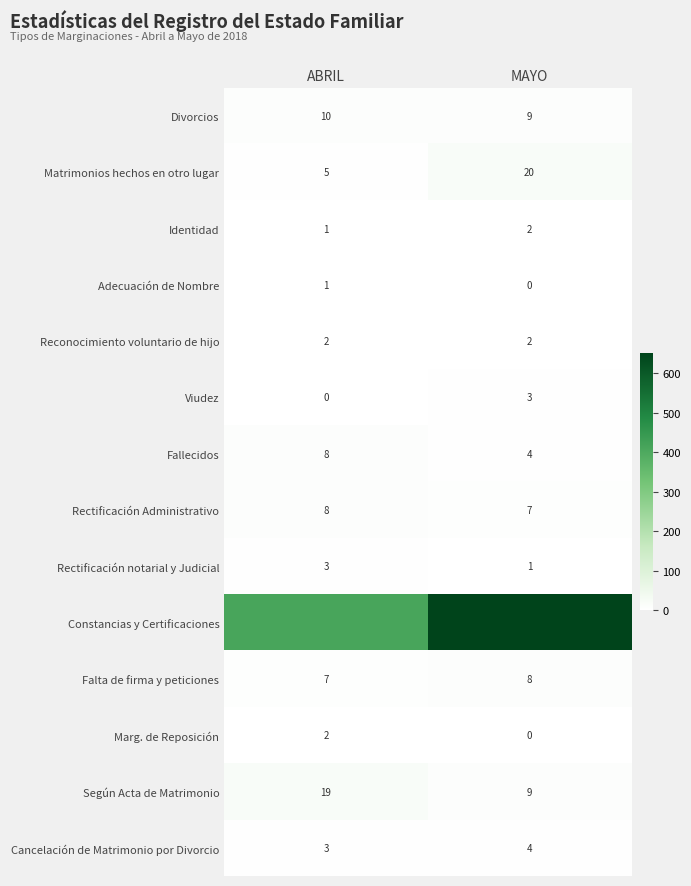

Is the value of Identidad at MAYO greater than the value of Marg. de Reposición at MAYO?

Yes